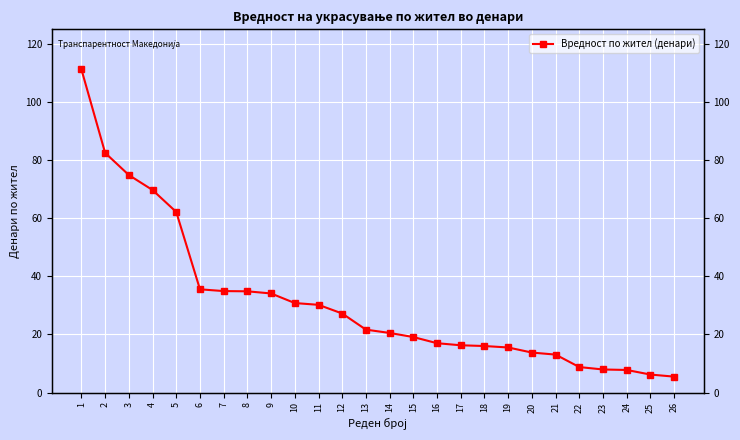

Where does the data first go above 21?

1